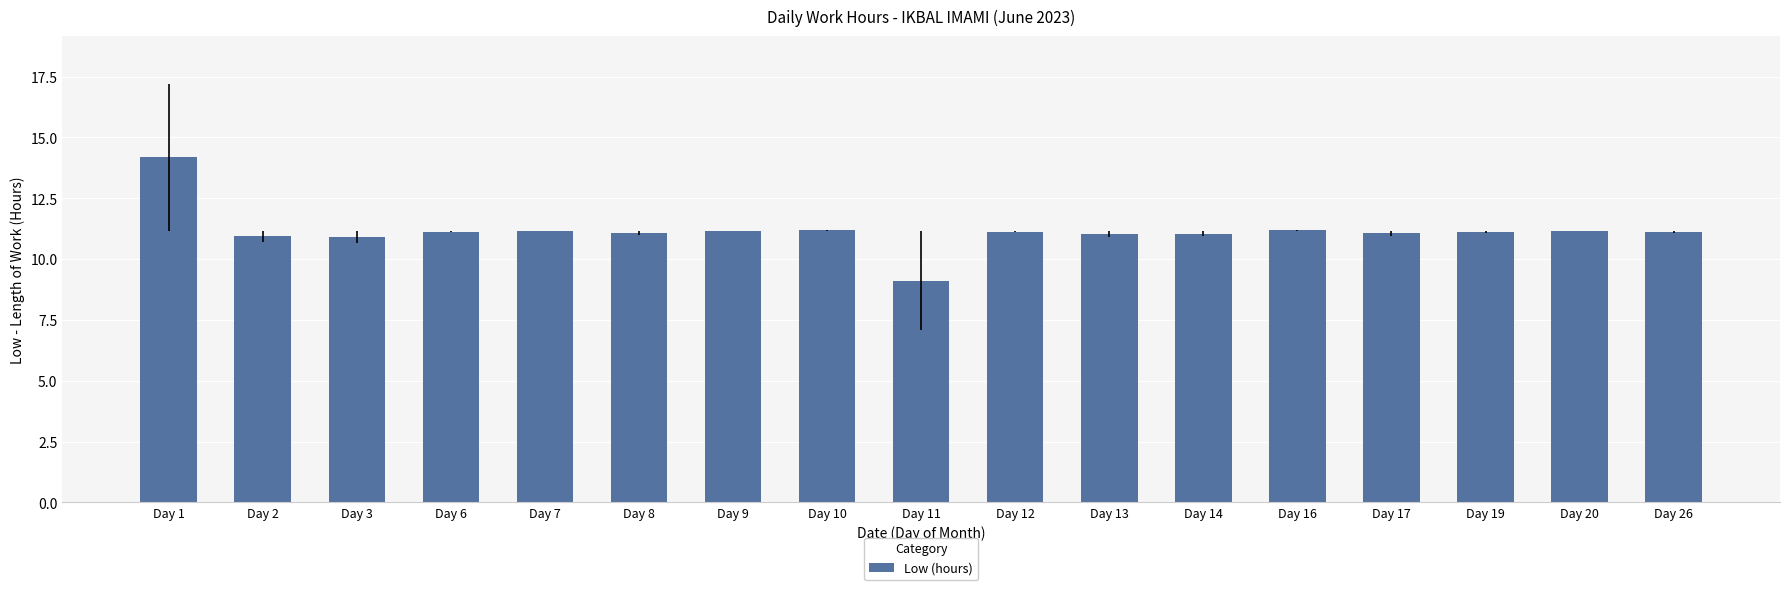

Which category has the highest value across all series?

Day 1